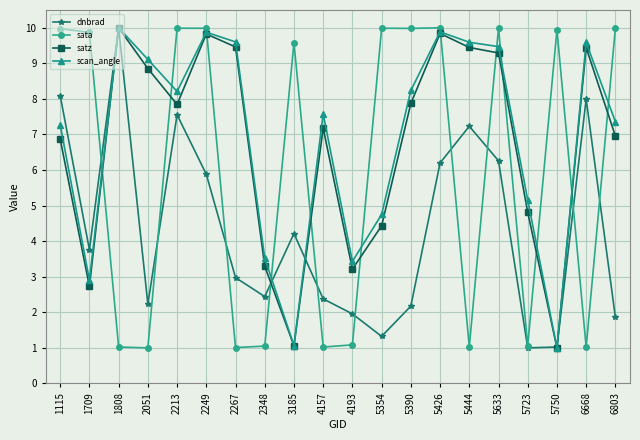

What is the smallest value displayed?

1.0